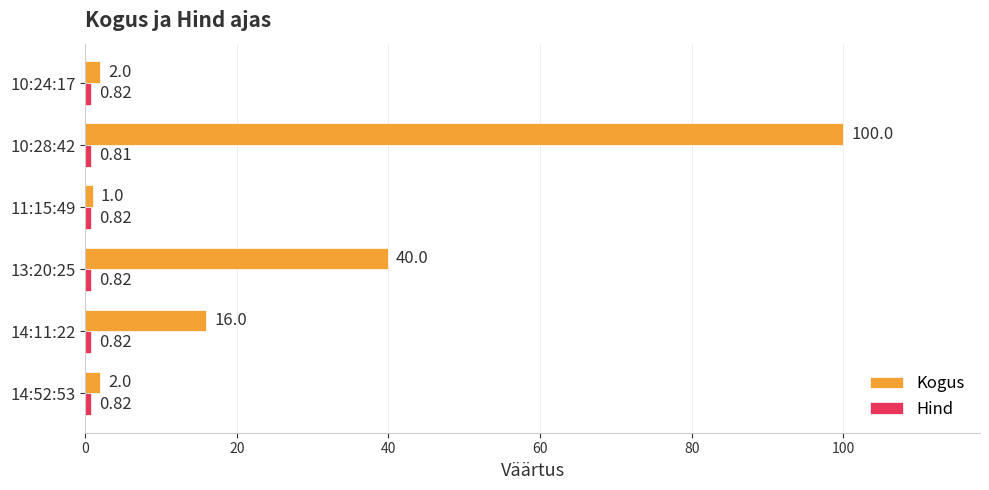

What is the total value across all series at 14:11:22?

16.8